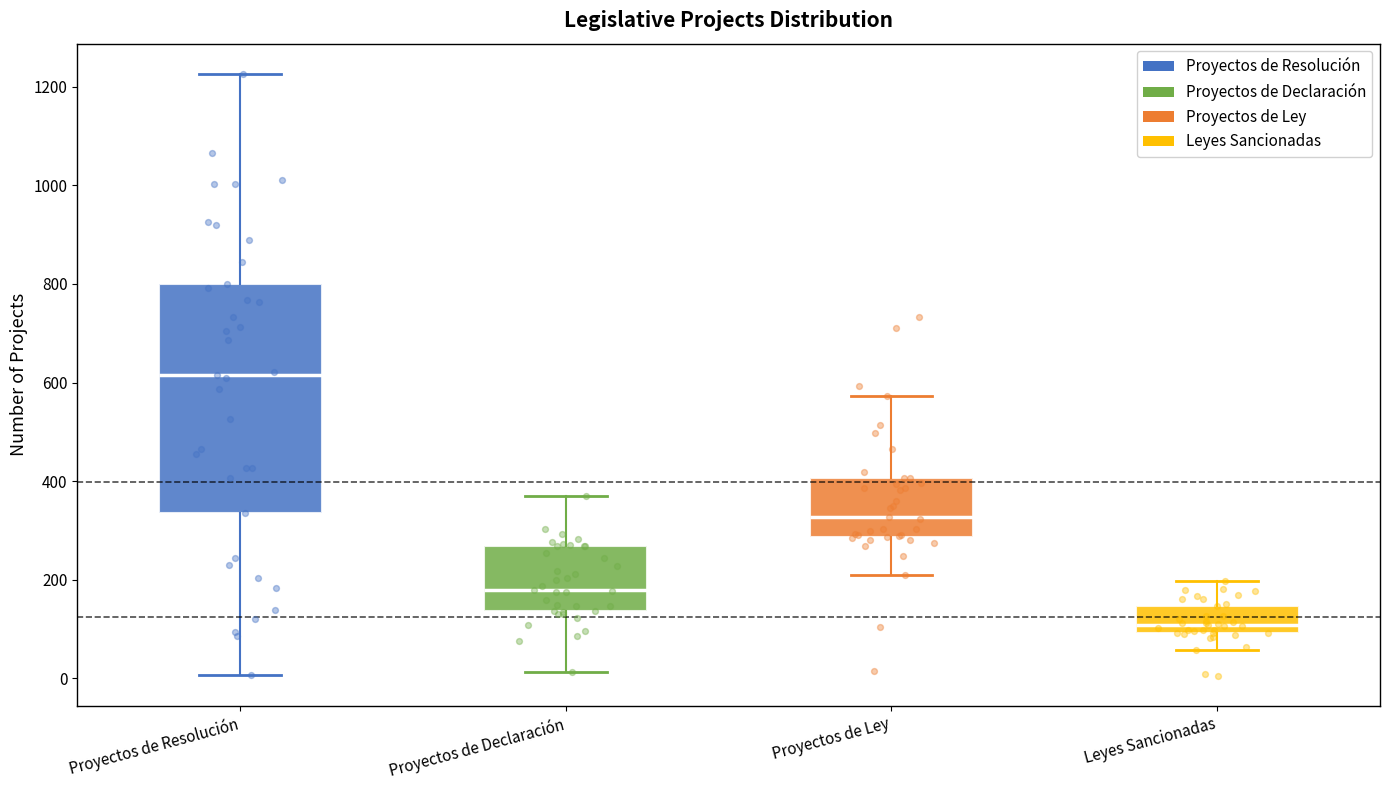

Where does the lower whisker of the box for Proyectos de Resolución end on the y-axis? The values are not printed on the chart, so give them approximately, as read against the axis.

0